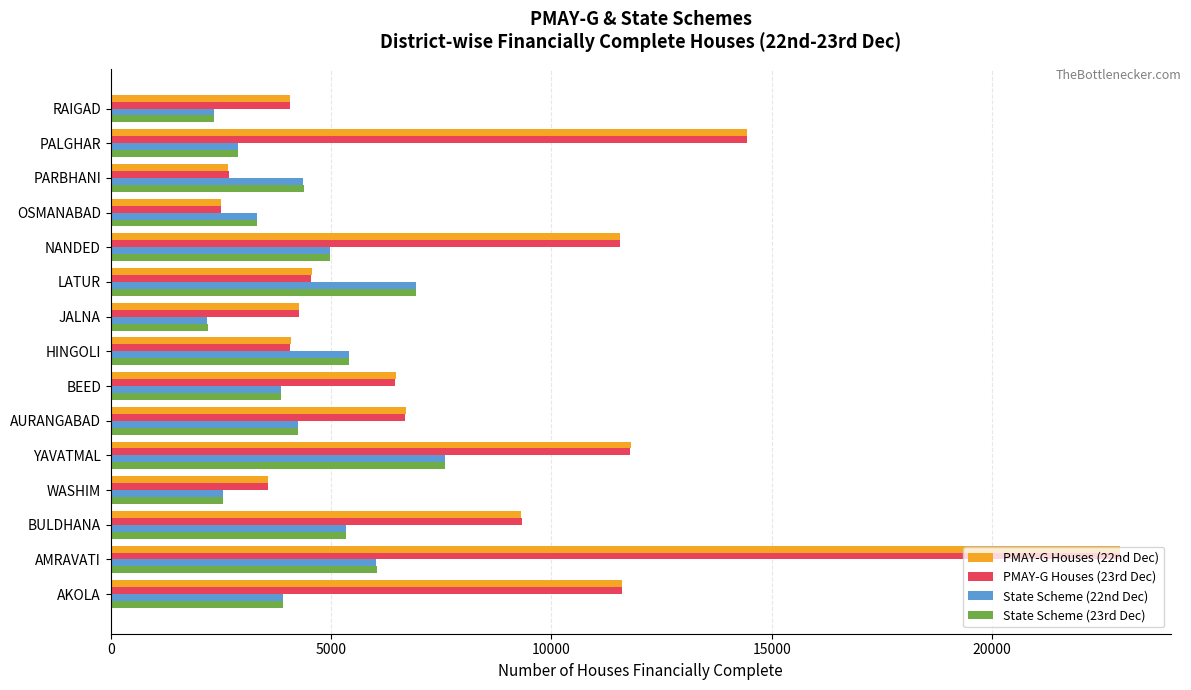

What is the minimum value shown in the chart?

2195